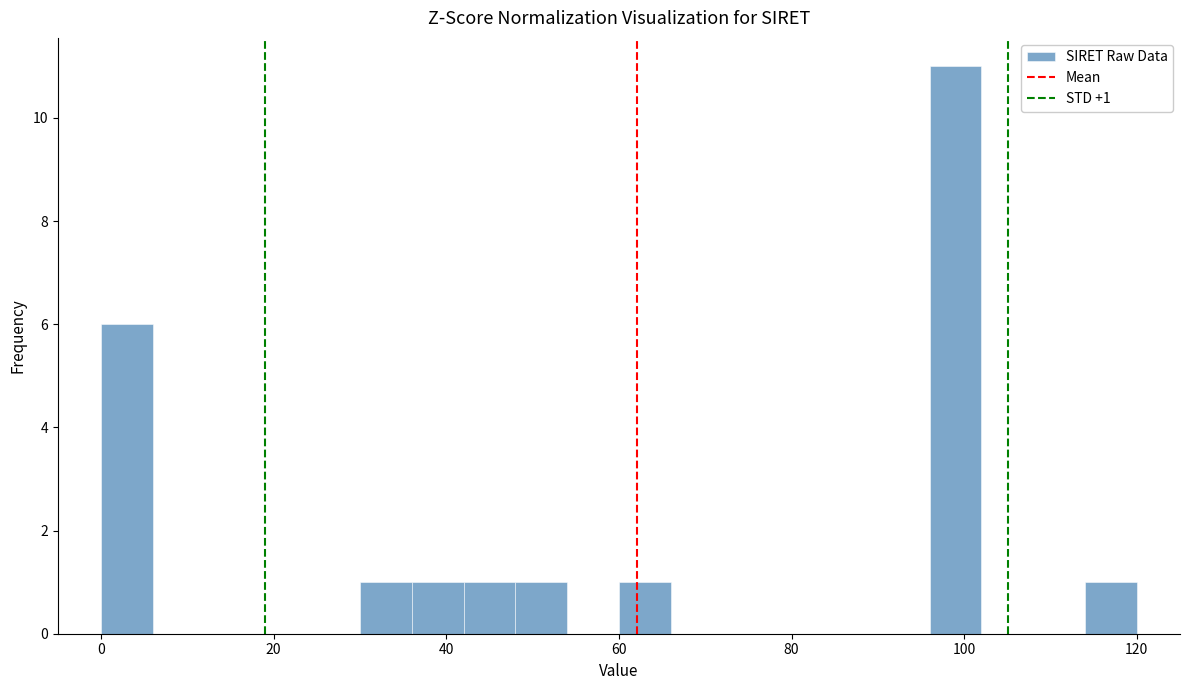

Read against the x-axis, roughly where is the centre of the tallest bar?

100